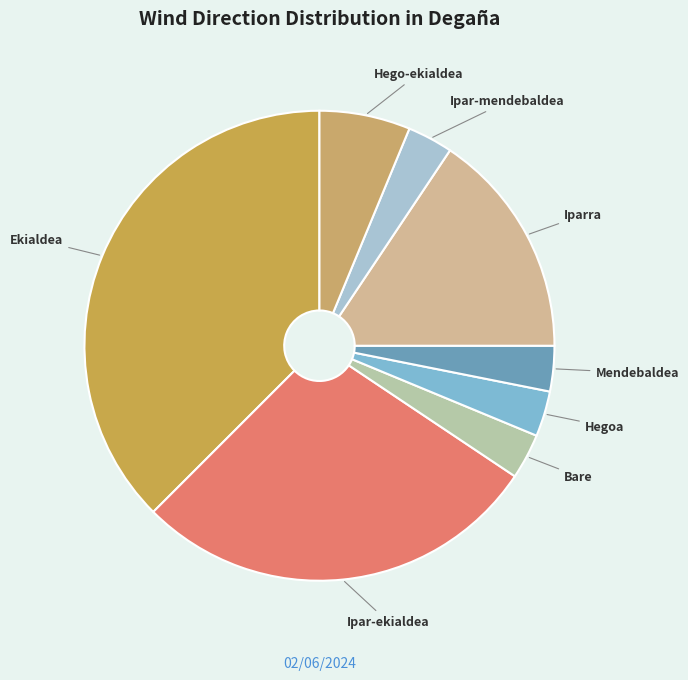

Between Ipar-ekialdea and Bare, which is larger?

Ipar-ekialdea